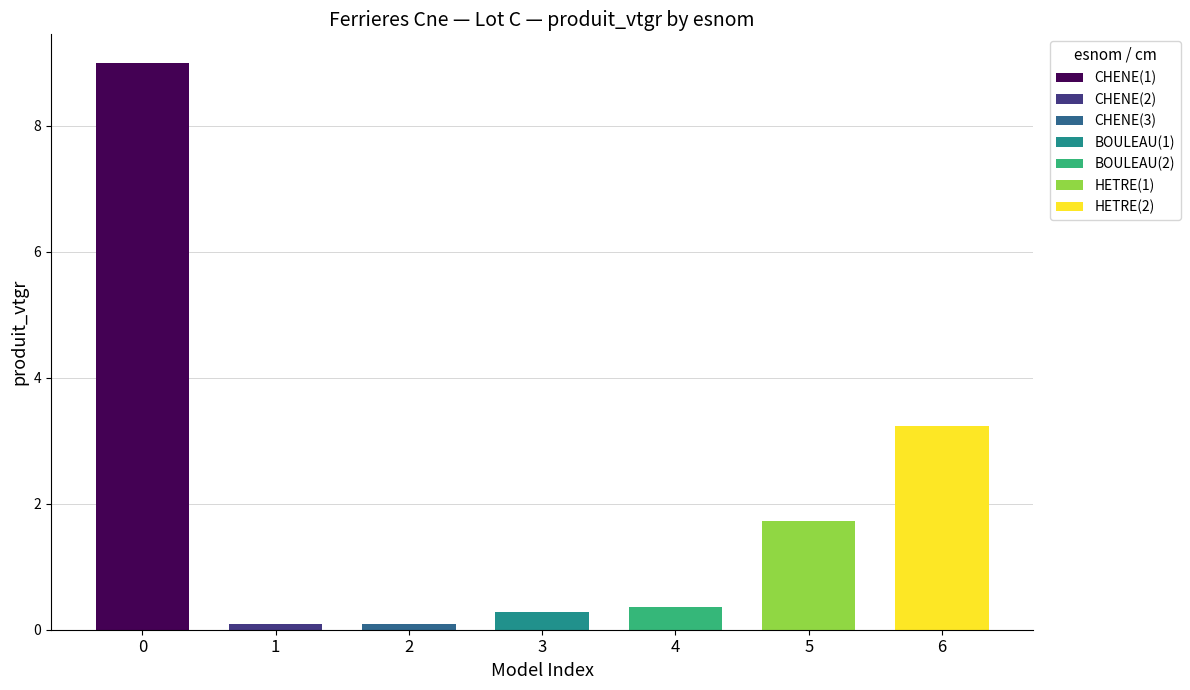

Where is the data nearest to the value 4?

HETRE